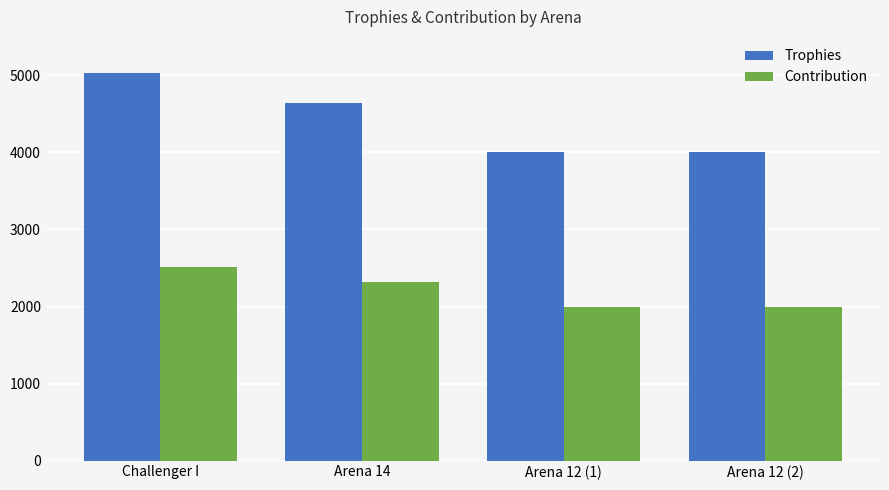

How many series are shown in this chart?

2